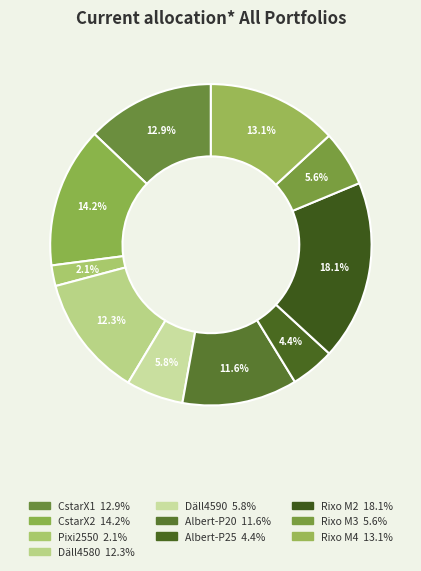

Which category has the smallest portion of the pie?

Pixi2550